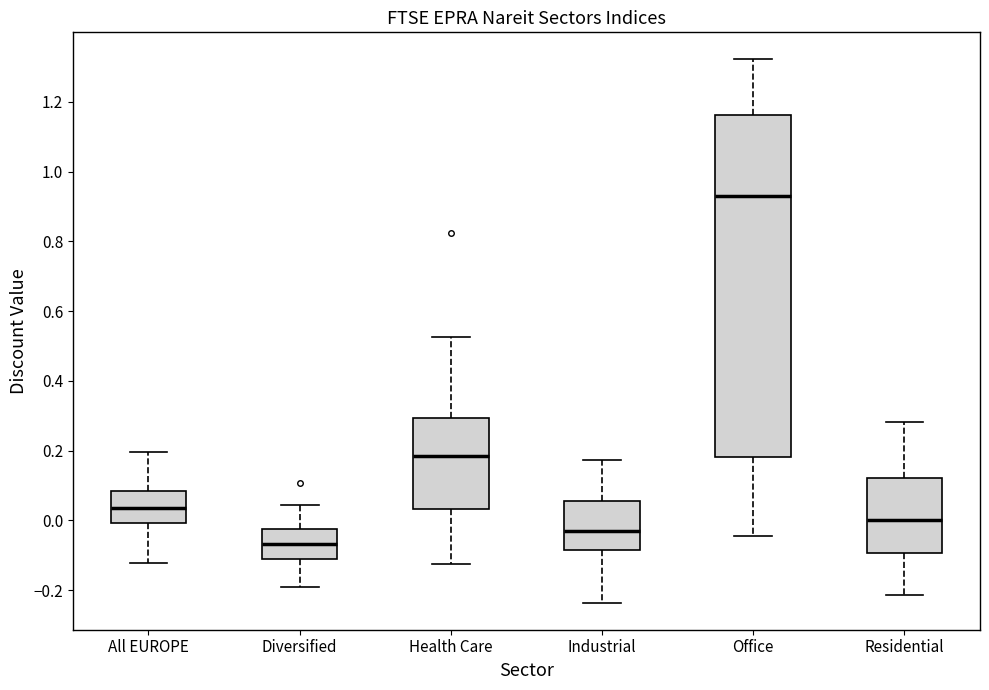

Where is the lower edge of the box for All EUROPE on the y-axis? The values are not printed on the chart, so give them approximately, as read against the axis.

0.00